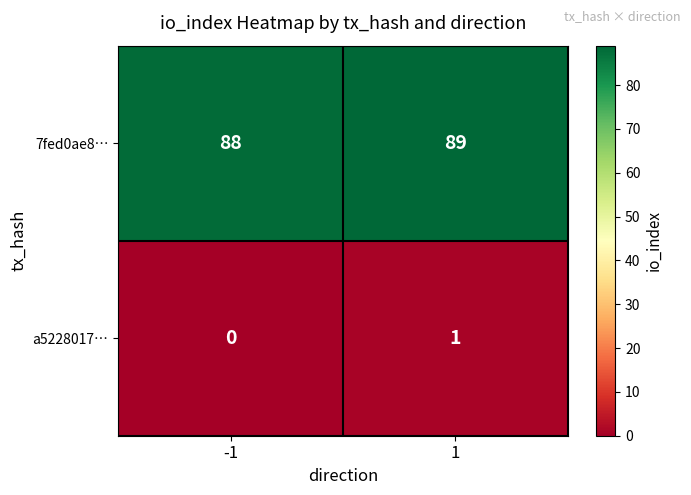

List the series in order of their overall mean, lowest first.

a5228017…, 7fed0ae8…